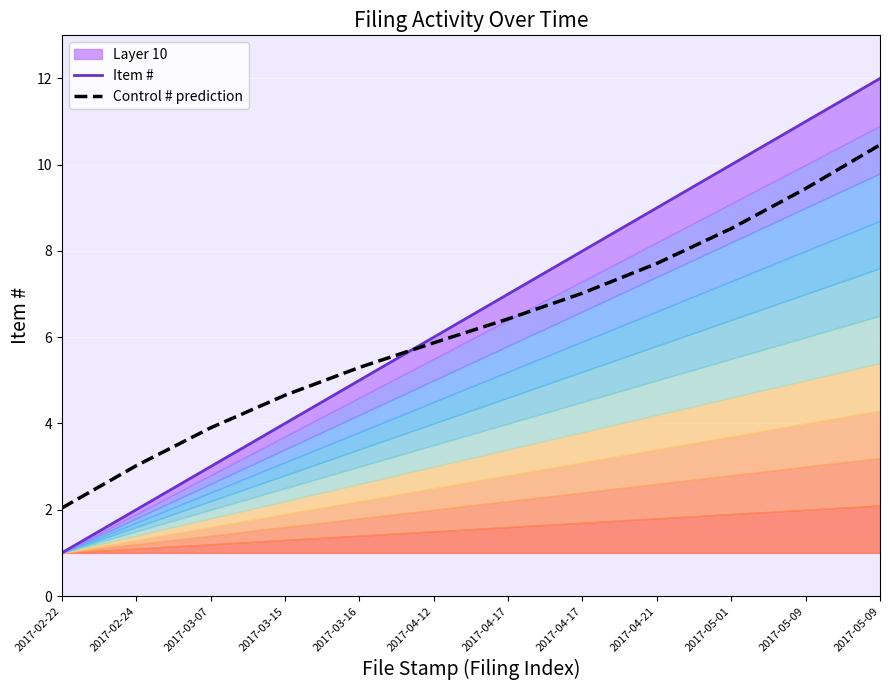

Rank the series by their average value, from highest to lowest.

Item #, Control # prediction